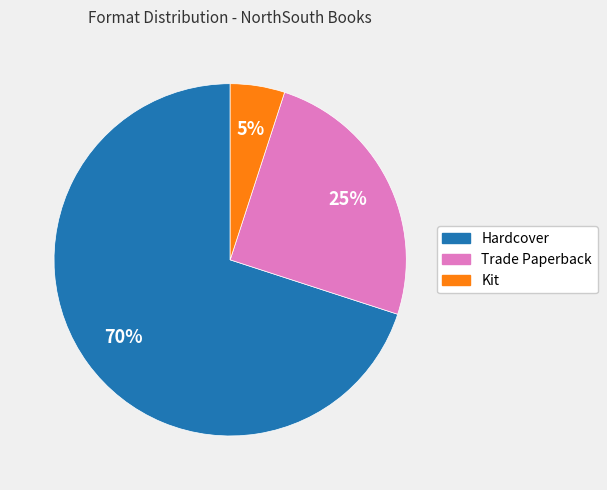

Do Hardcover and Kit together represent more than half of the pie?

Yes